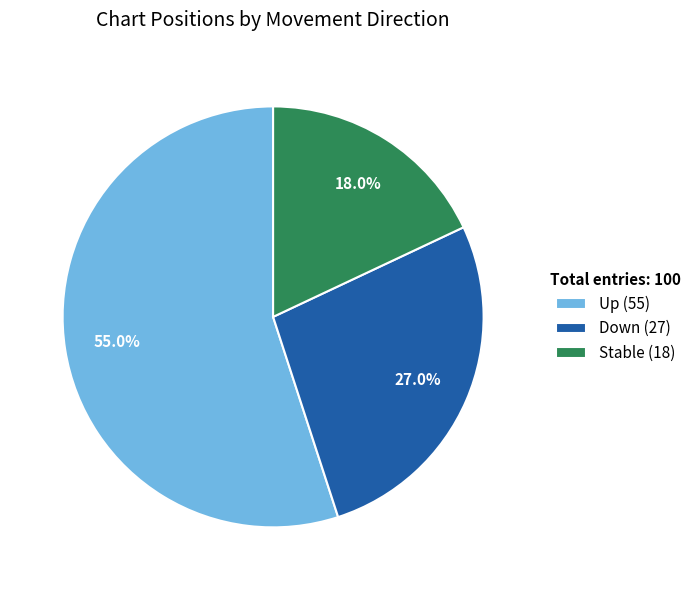

What is the majority slice?

Up (55)